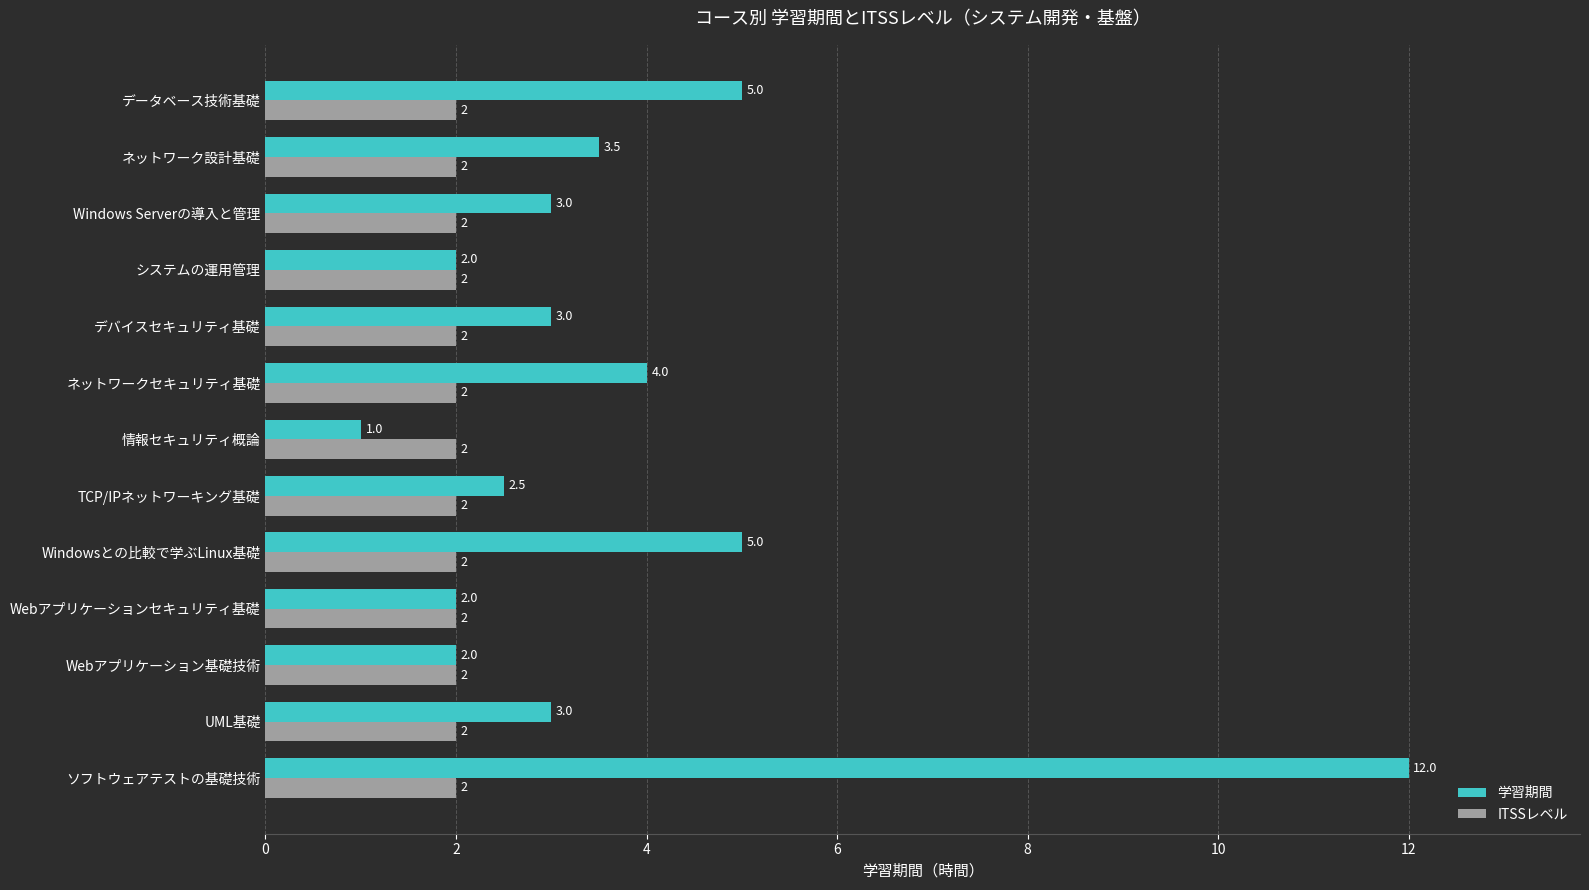

What is the average value of the ITSSレベル series?

2.0